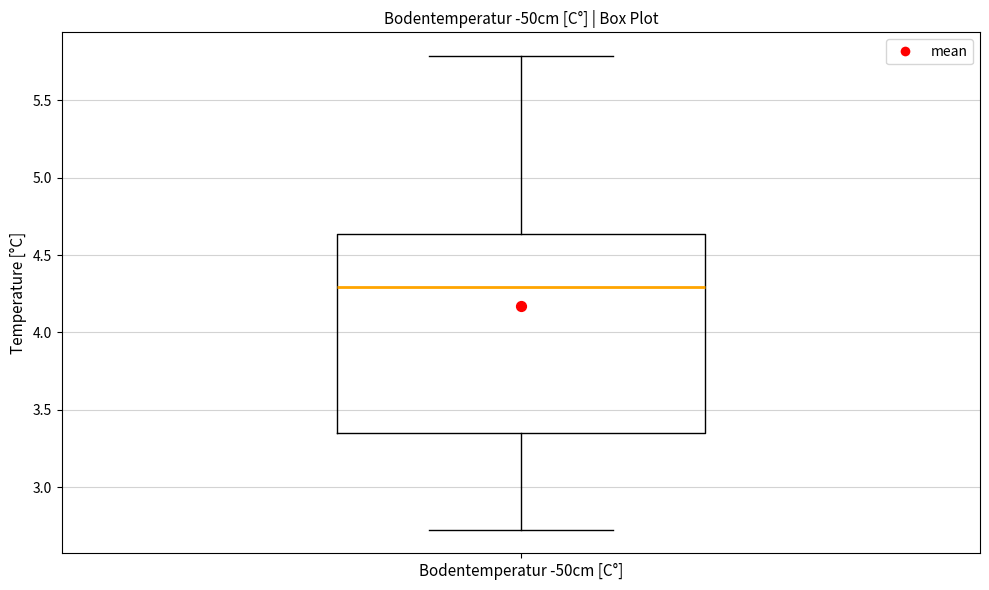

Read this box plot against the y-axis: the position of the median line, the range covered by the box, and the ends of both whiskers. The values are not printed on the chart, so give them approximately, as read against the axis.

median 4.30, box 3.35 to 4.65, whiskers 2.75 to 5.80